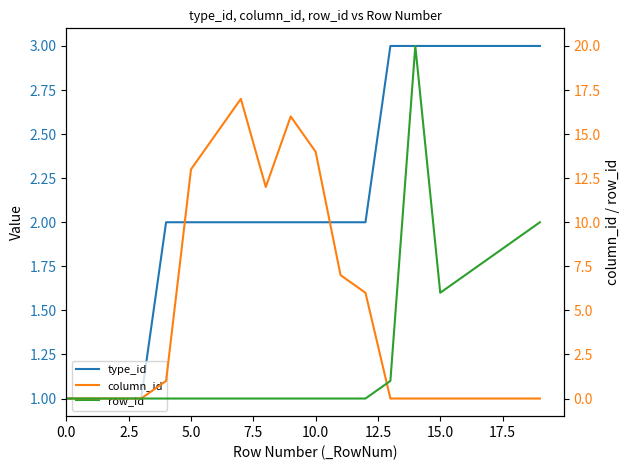

What is the total value across all series at 16?

10